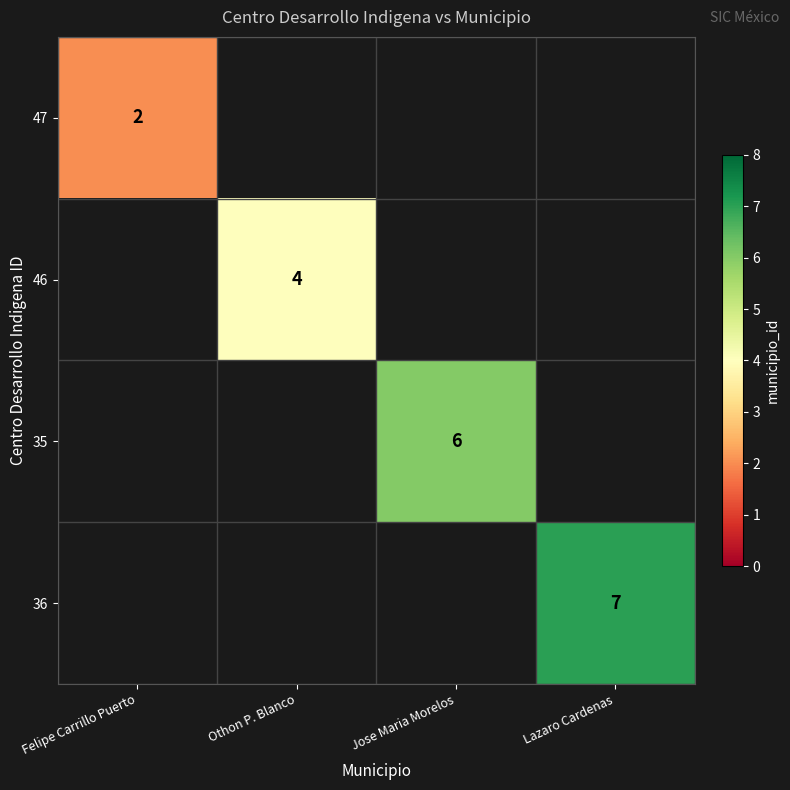

What is the maximum value shown in the chart?

7.0